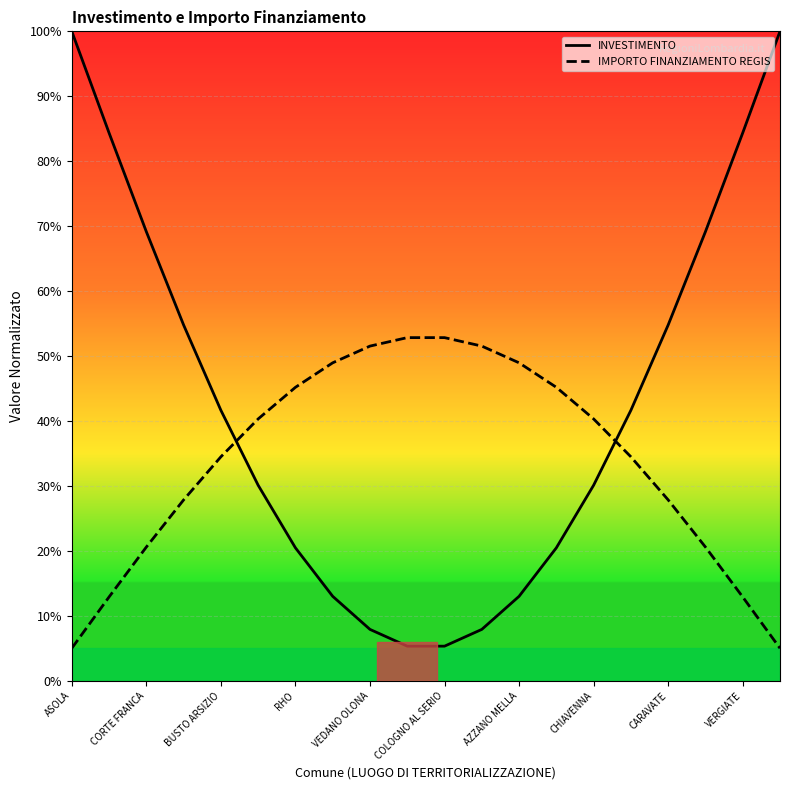

Is it true that INVESTIMENTO equals 69.2 at 17?

True